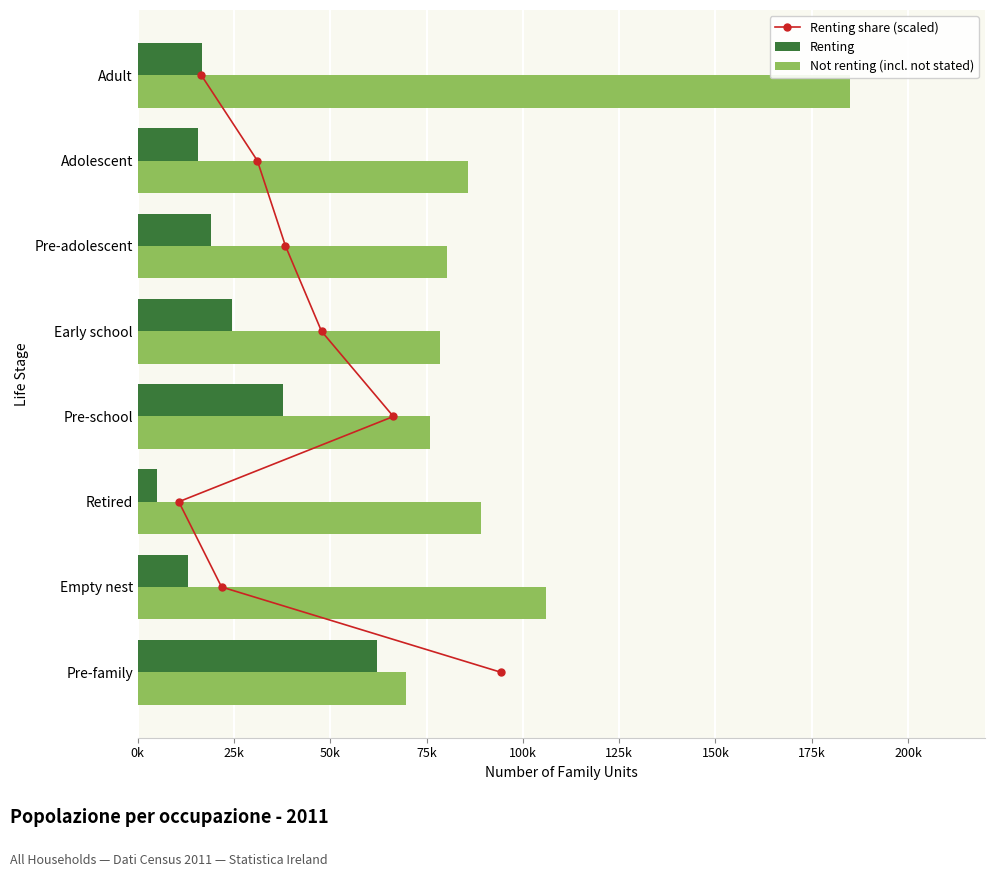

What are all the series names shown in the legend?

Renting share (scaled), Renting, Not renting (incl. not stated)